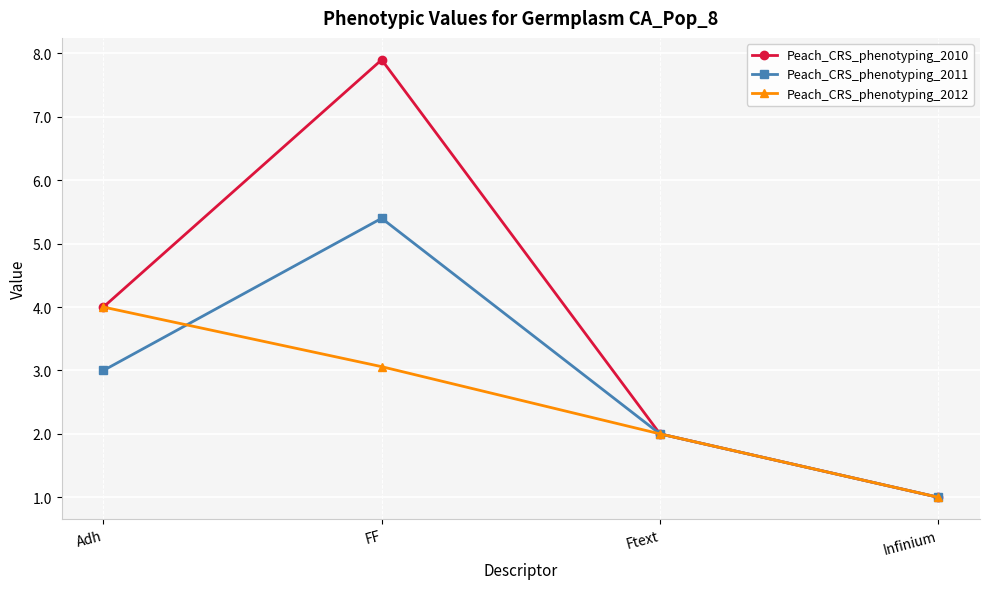

What is the spread (max minus min) of values at FF?

4.8